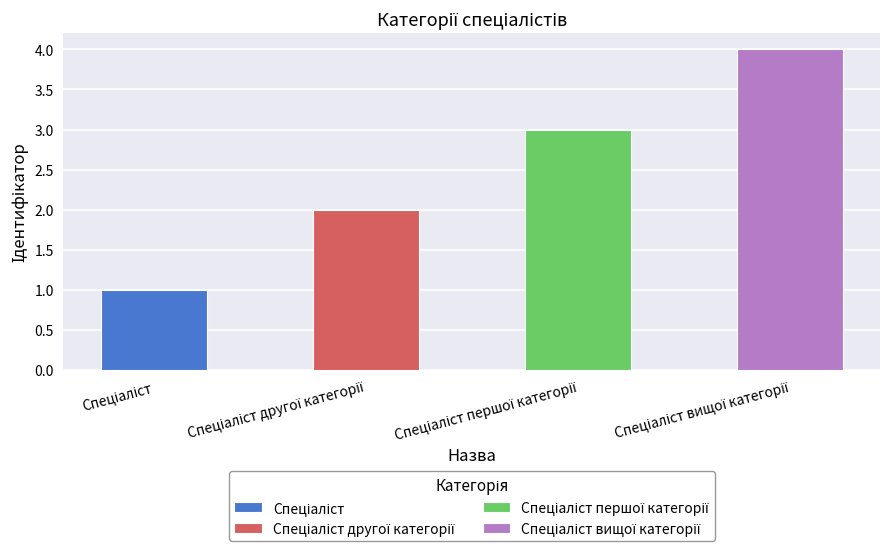

Reading left to right, transcribe all the data shown in this chart.

Спеціаліст=1	Спеціаліст другої категорії=2	Спеціаліст першої категорії=3	Спеціаліст вищої категорії=4